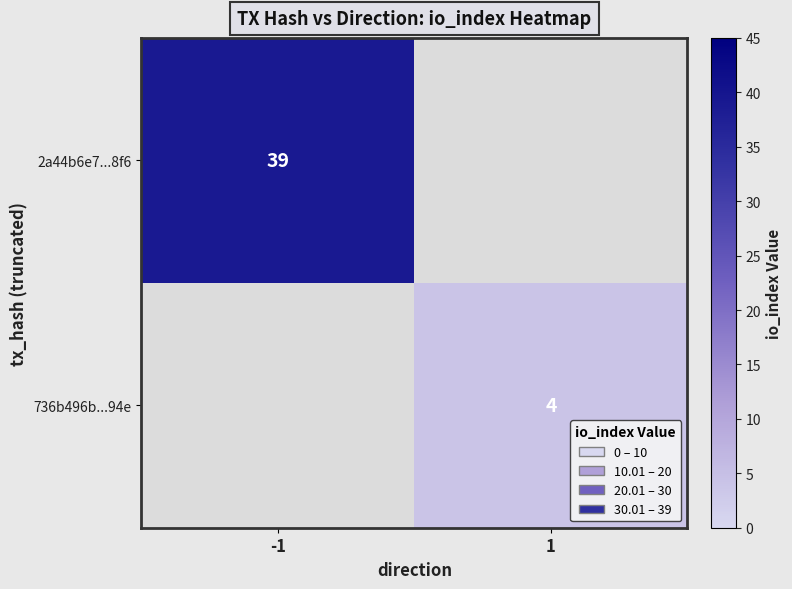

Which category has the highest value across all series?

-1